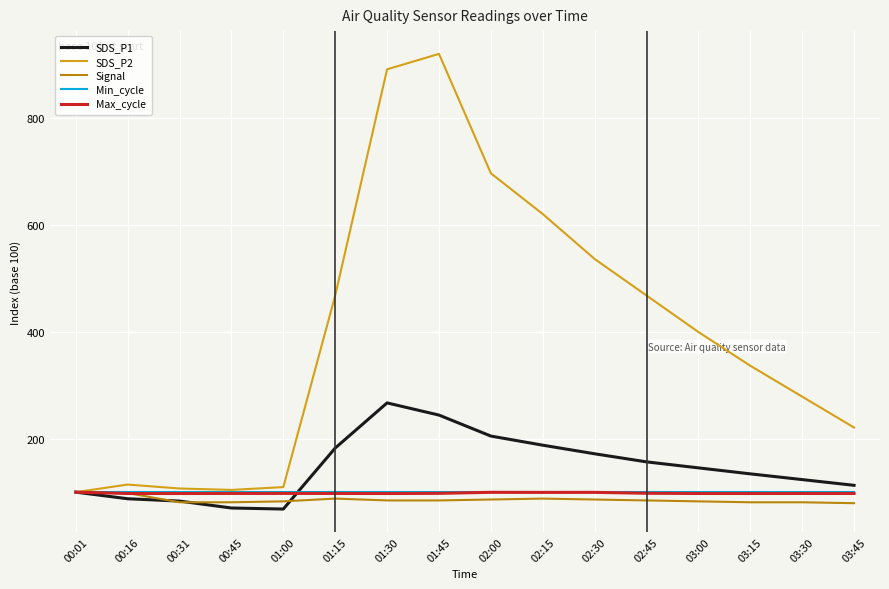

Which series has the widest spread of values?

SDS_P2